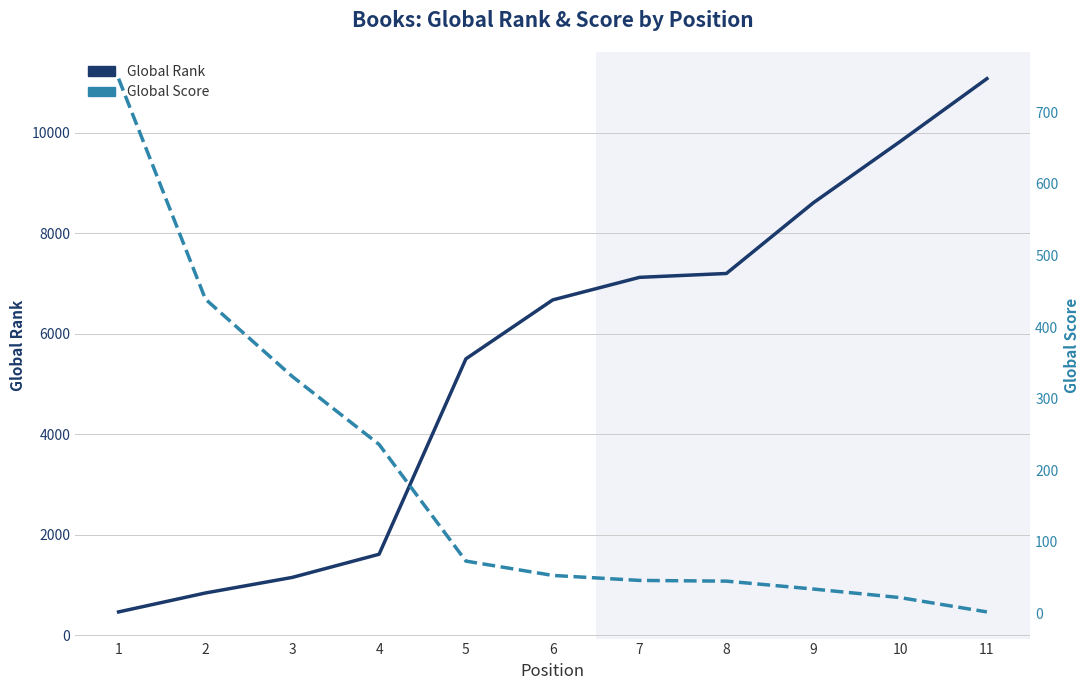

What is the difference between the second highest and second lowest values in the Global Rank series?

8986